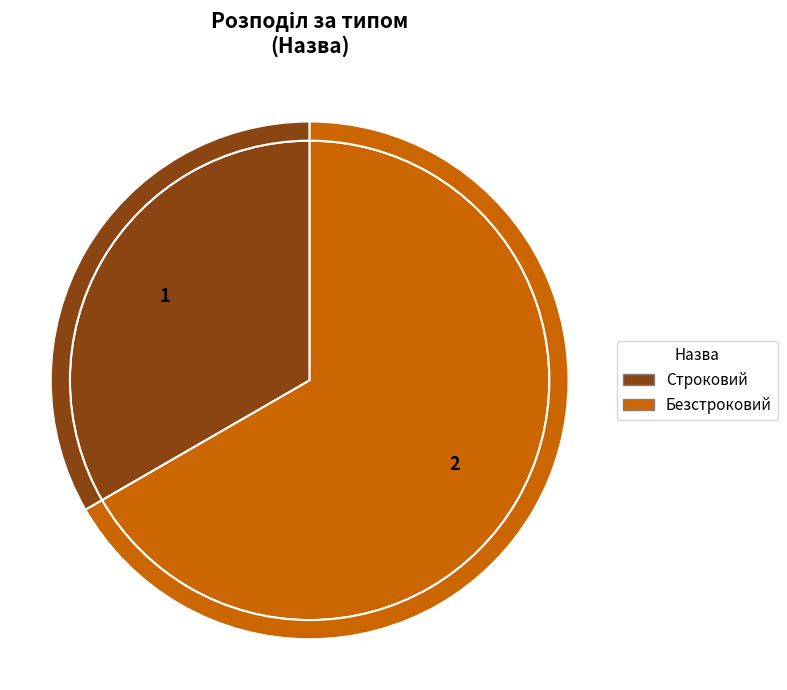

Approximately how many times larger is the value at Строковий compared to Безстроковий?

0.5